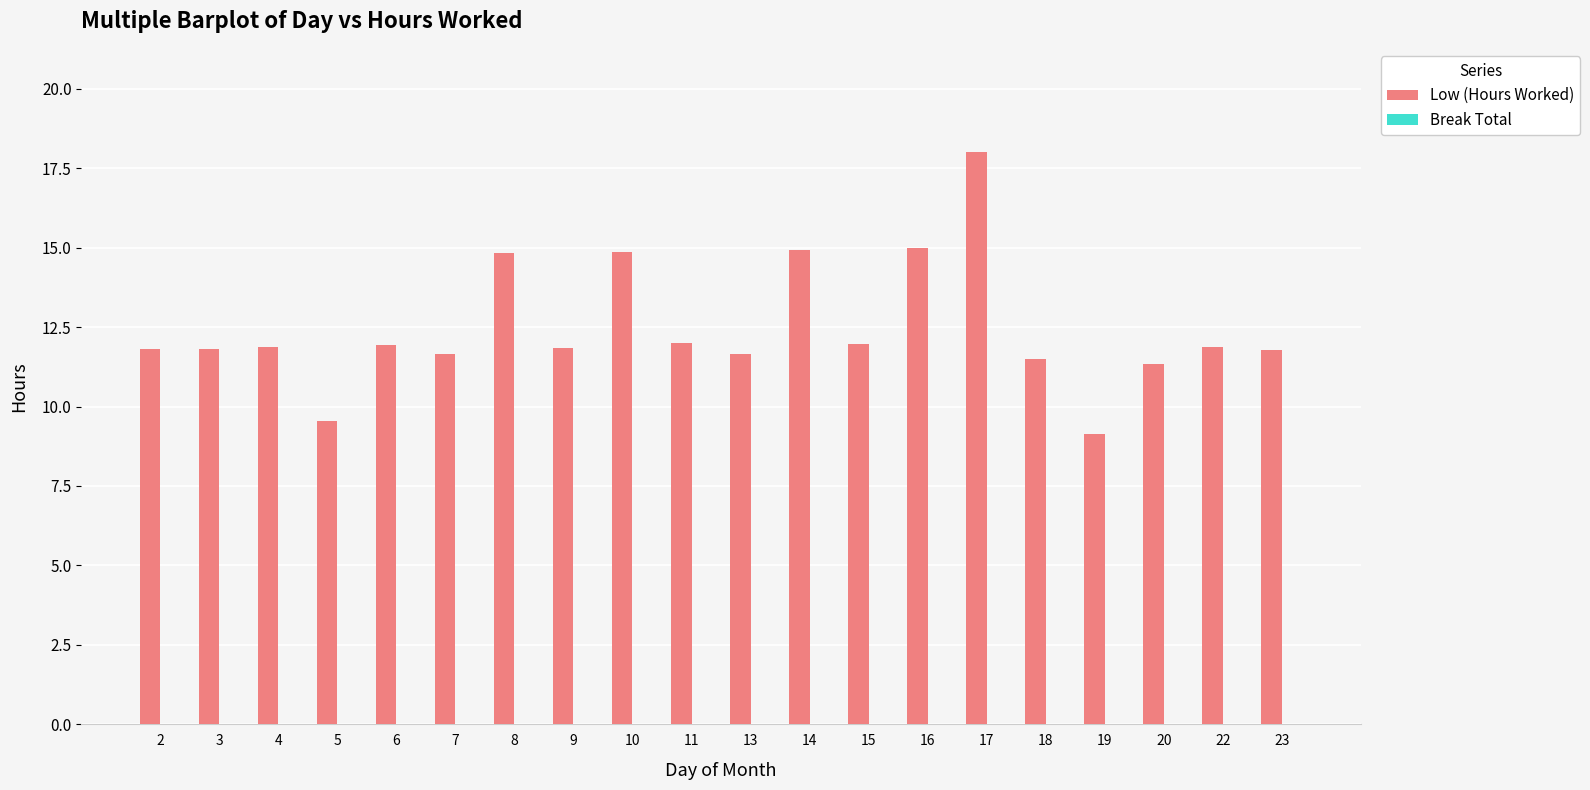

Does the chart contain any negative values?

No